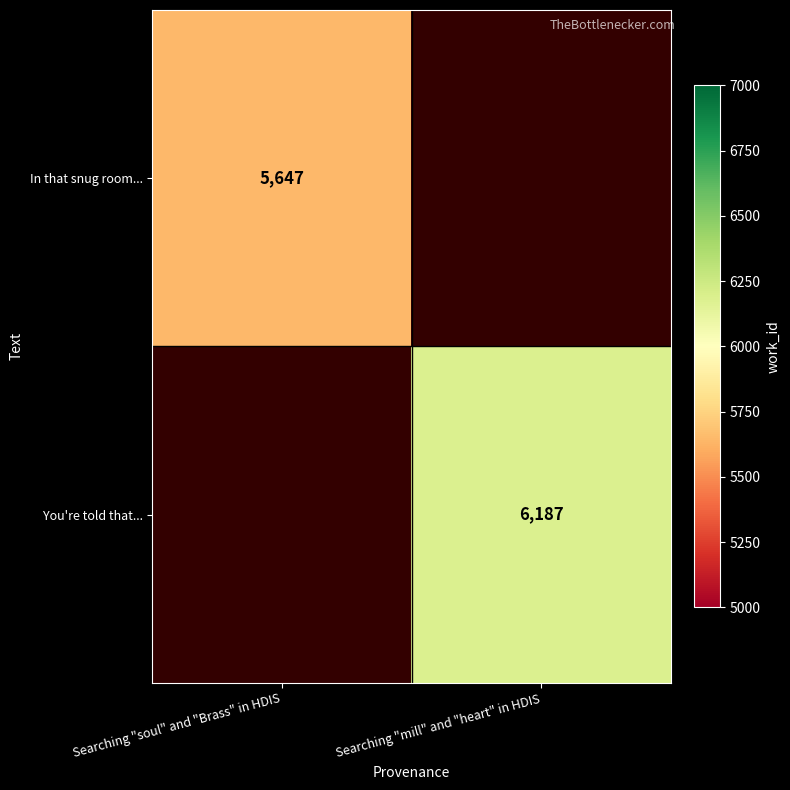

The value of In that snug room... at Searching "soul" and "Brass" in HDIS is 5647. True or false?

True